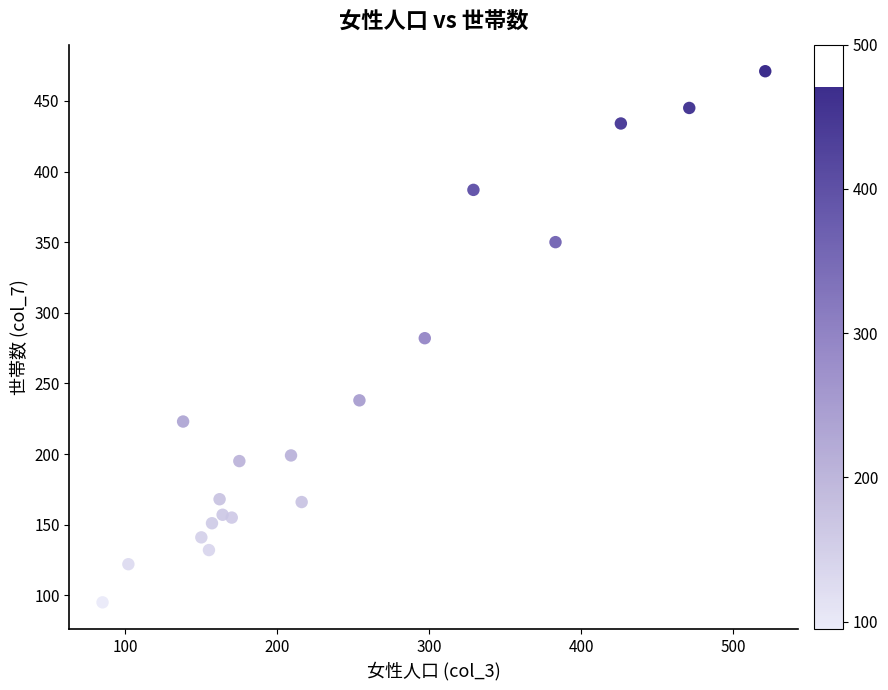

What is the range of X values (max minus min)?

436